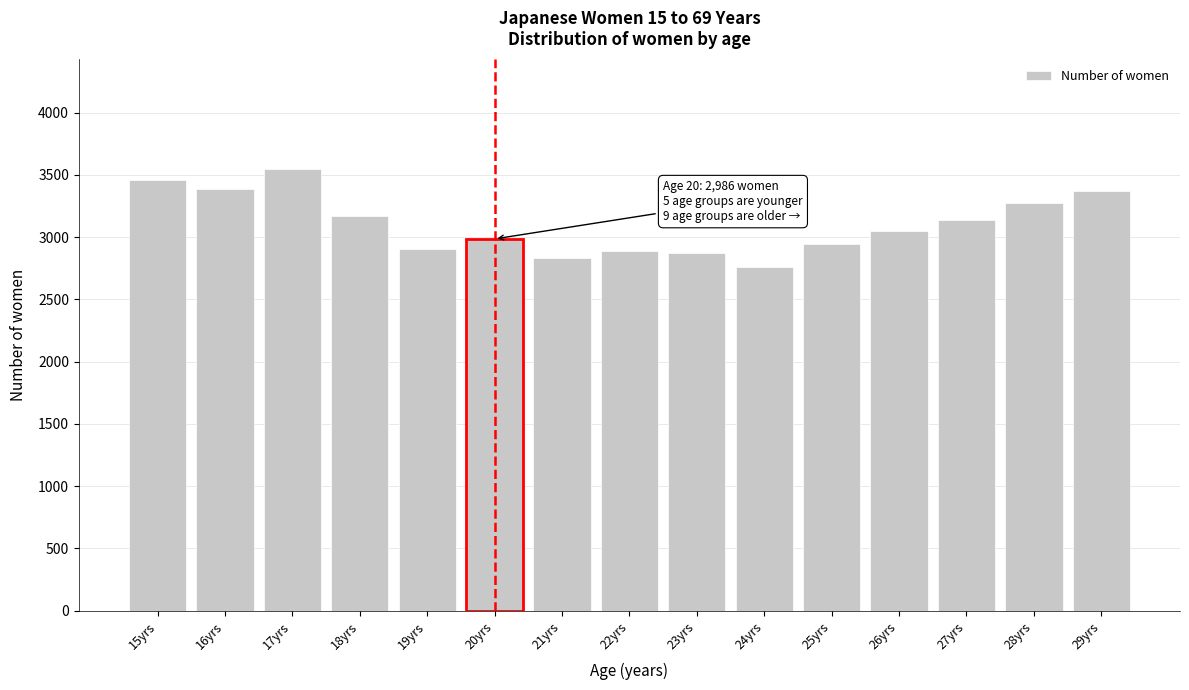

What is the ratio of the value at 29yrs to the value at 20yrs?

1.1